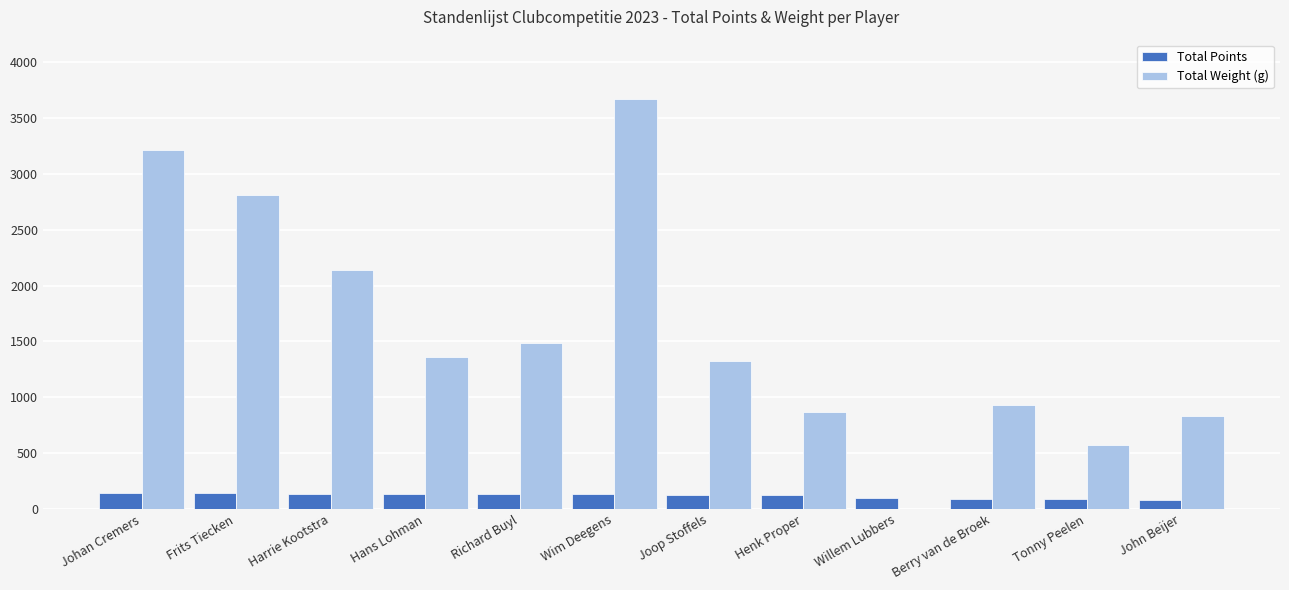

What is the greatest value displayed?

3669